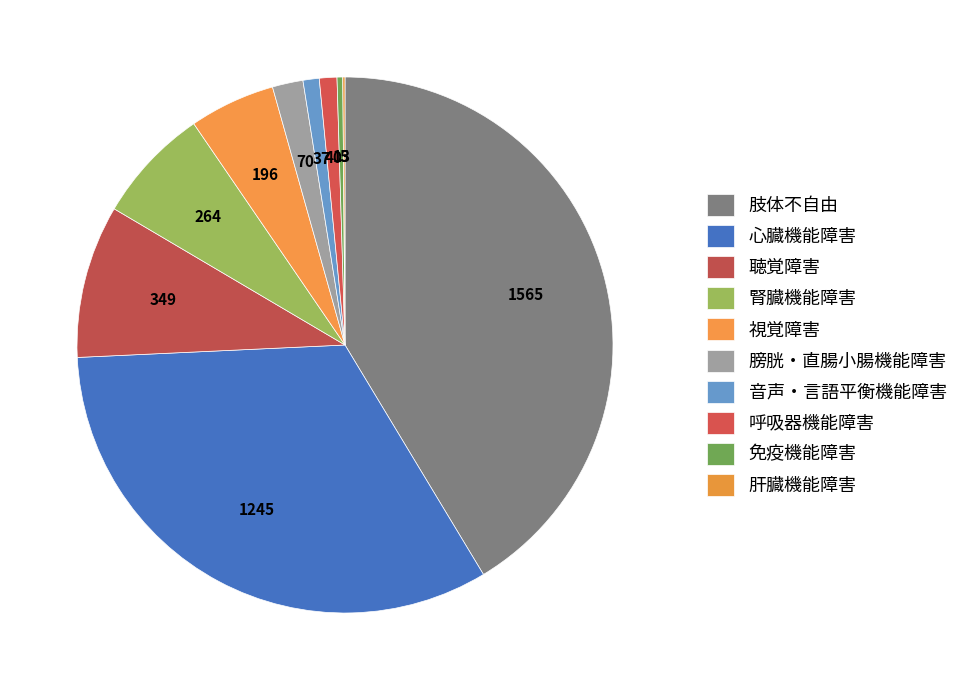

The 13 slice represents 0% of the pie. True or false?

True